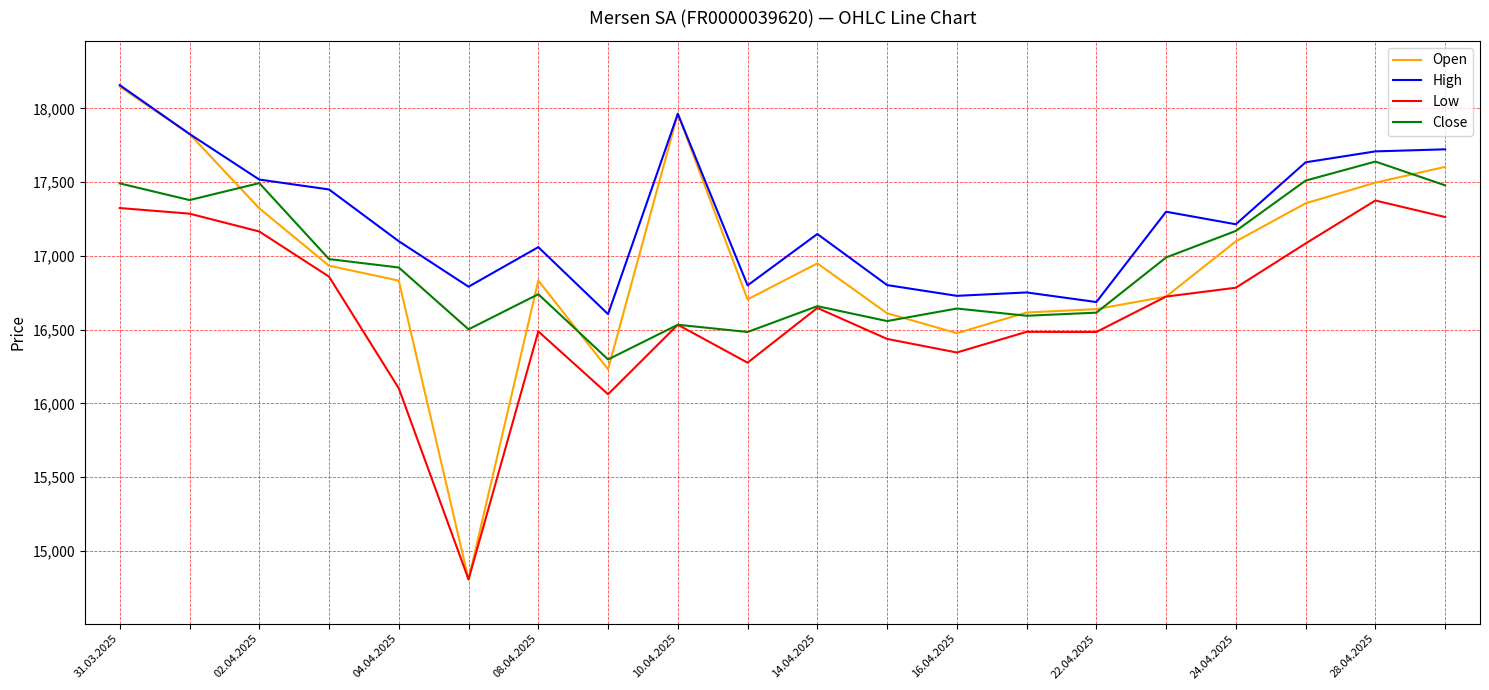

What is the greatest value displayed?

18157